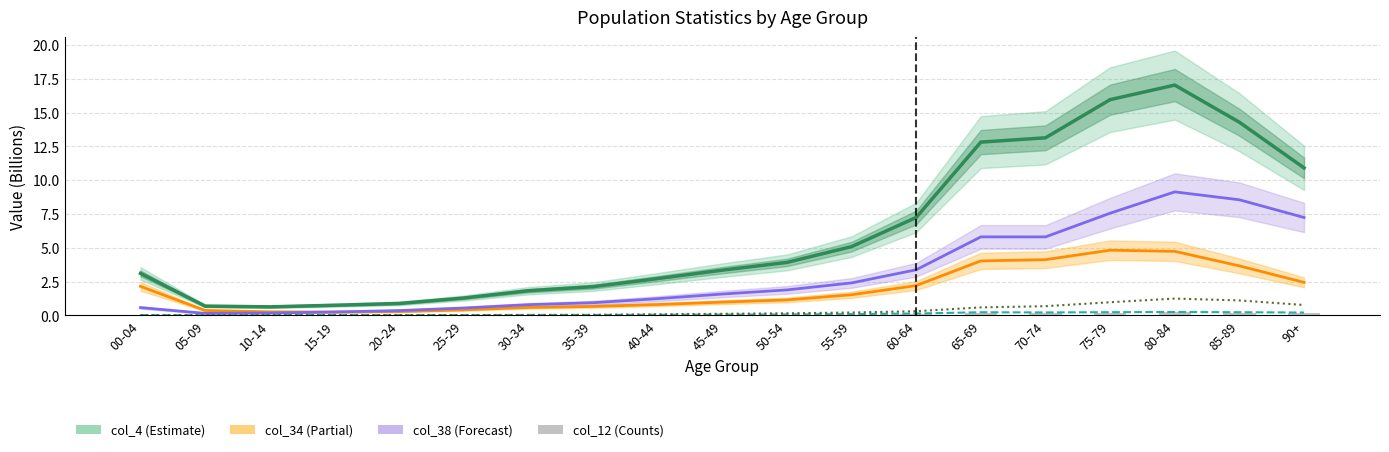

The value of col_12 at 15-19 is 0.0. True or false?

False